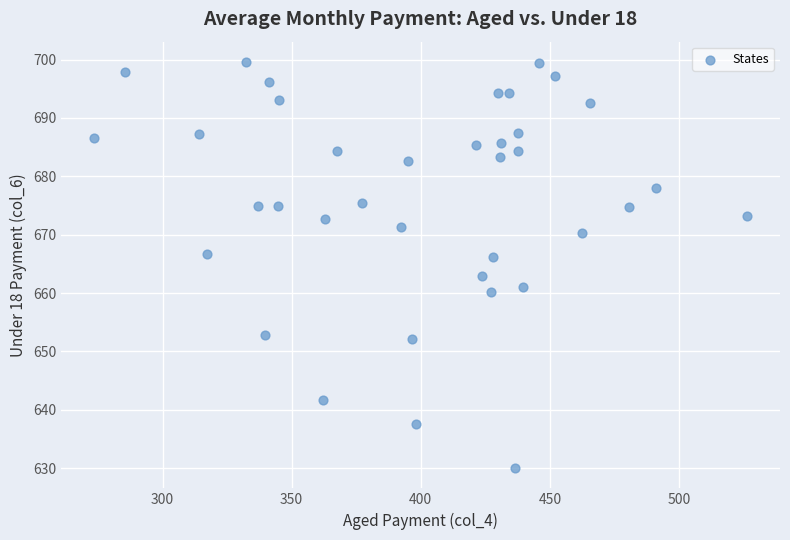

What Y value in the scatter plot is closest to 664?

663.0